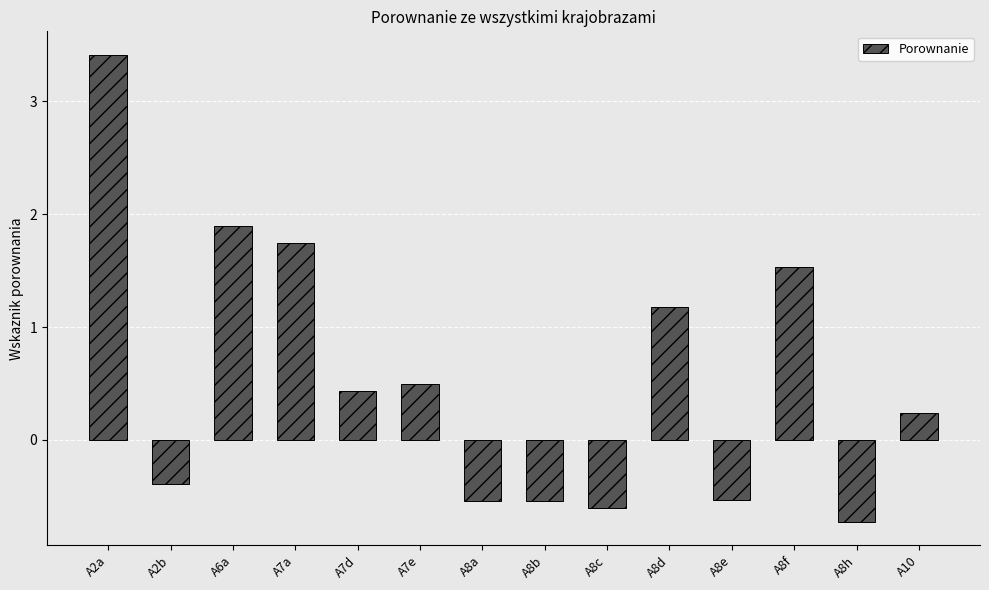

What is the sum of the values at A7a and A8c?

1.1